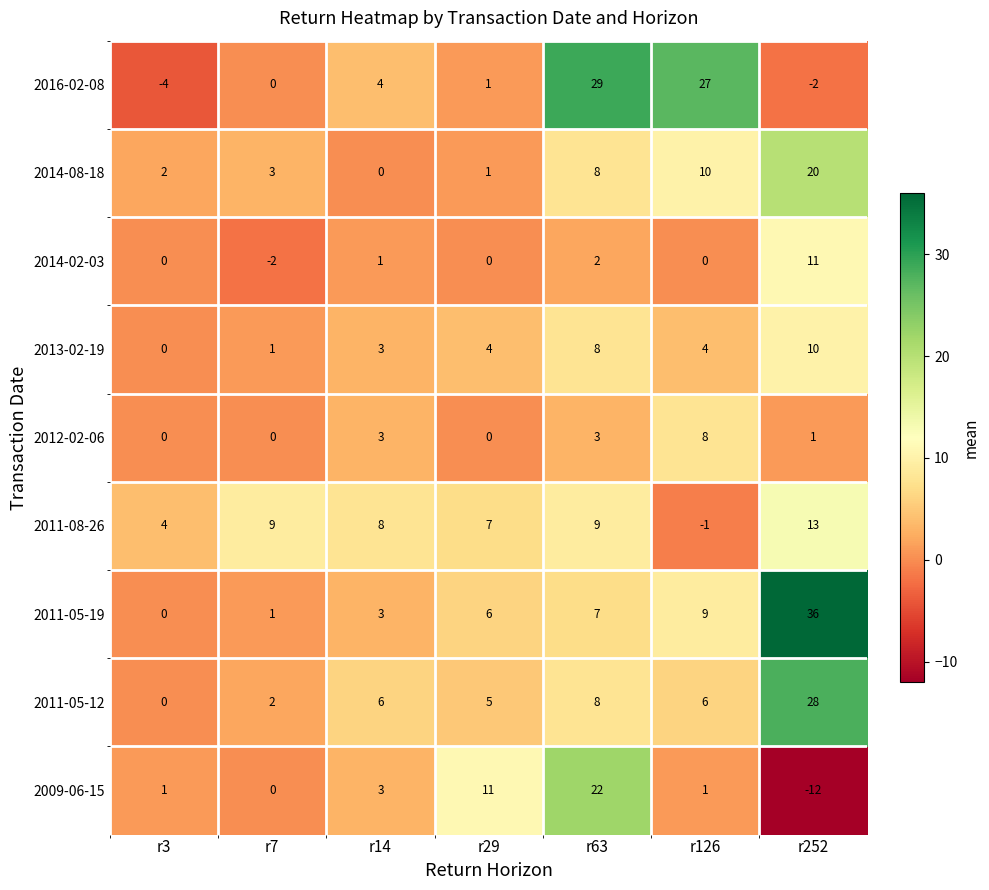

Which series has the largest range (max minus min)?

2011-05-19